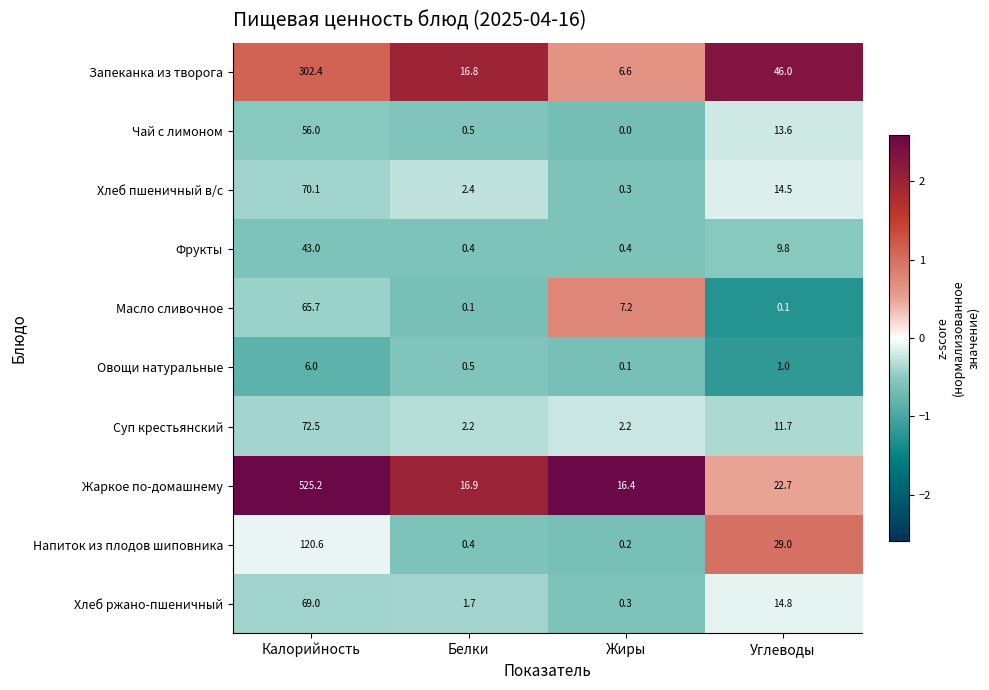

Is it true that Суп крестьянский equals 95.2 at Калорийность?

False